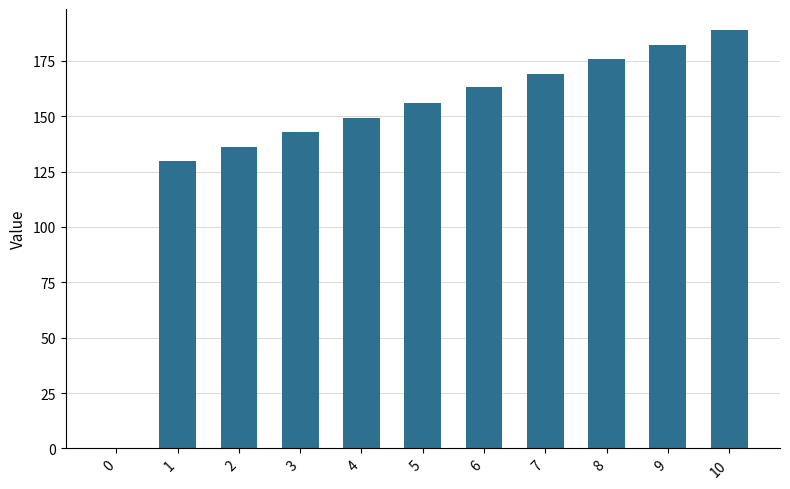

At which category does the chart reach its peak across all series?

10